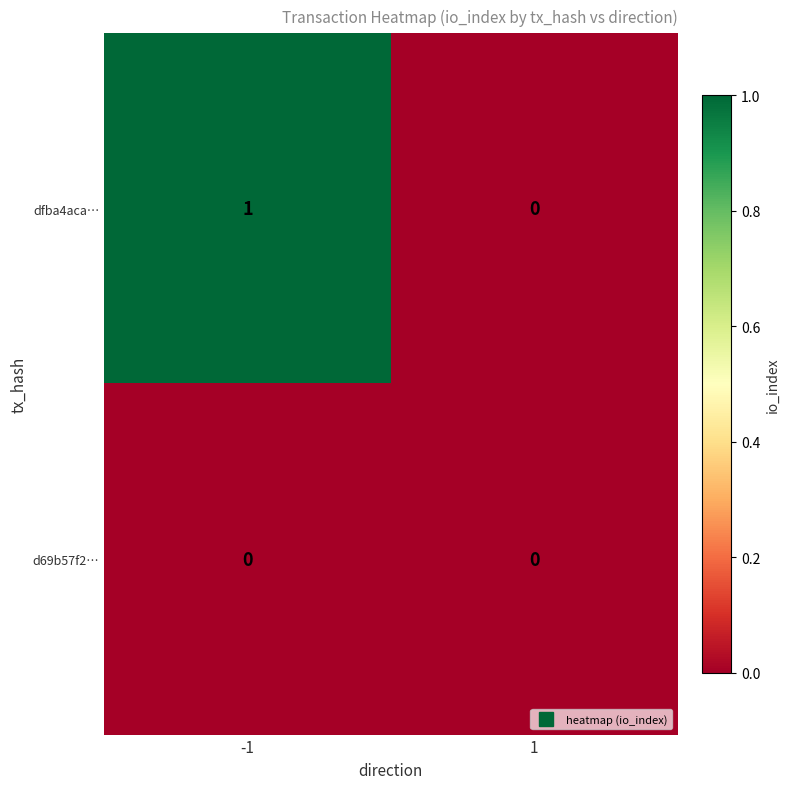

List the series in order of their peak value, highest first.

dfba4aca…, d69b57f2…